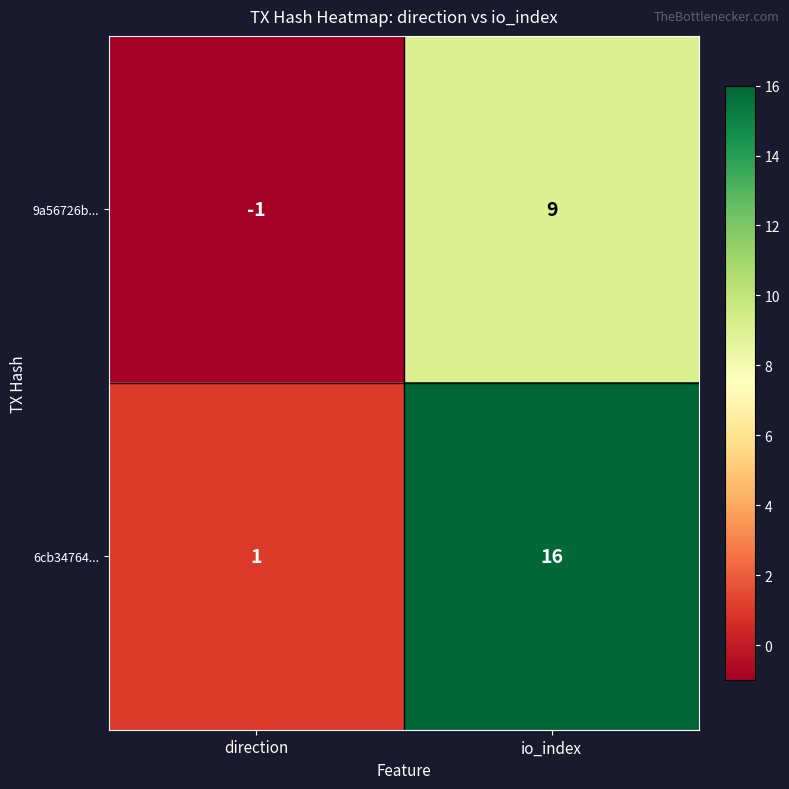

At which category does the chart reach its minimum across all series?

direction